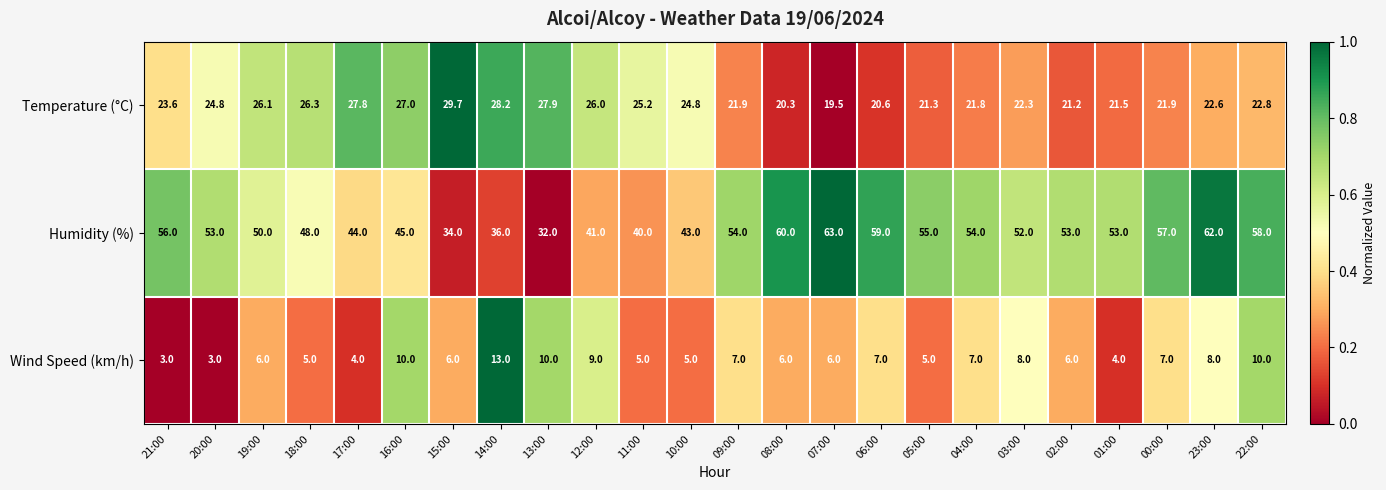

What is the difference between the second highest and minimum values in the Temperature (°C) series?

8.7